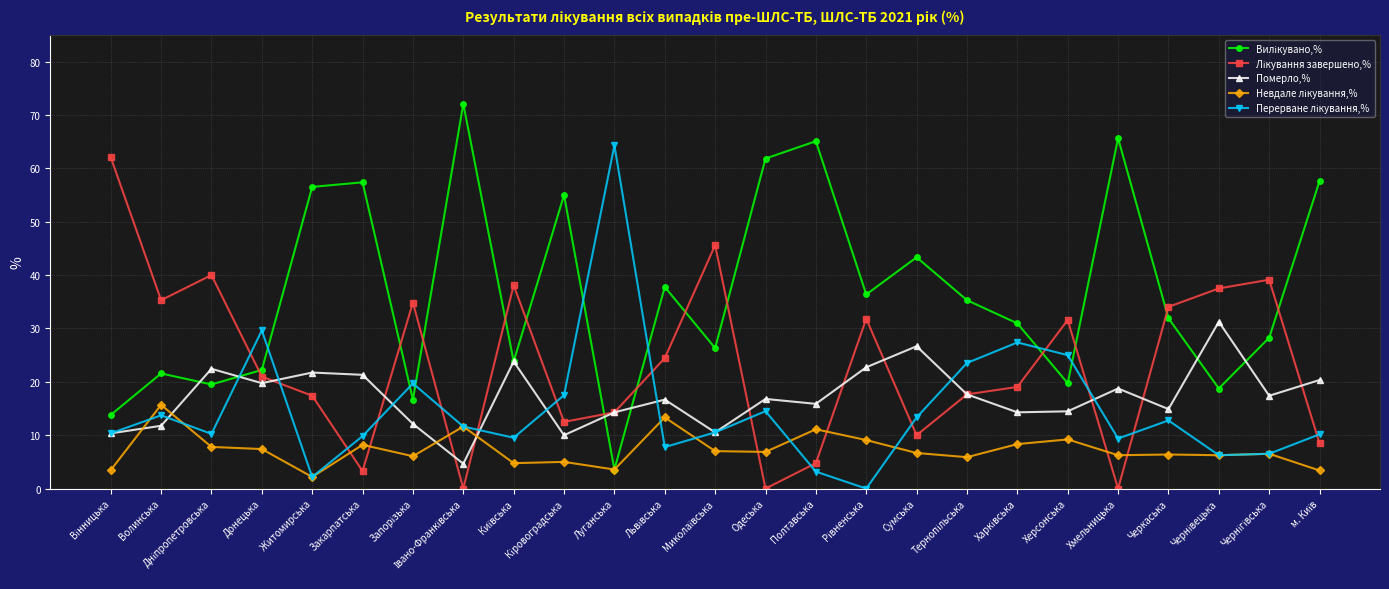

What is the total value across all series at Черкаська?

100.0